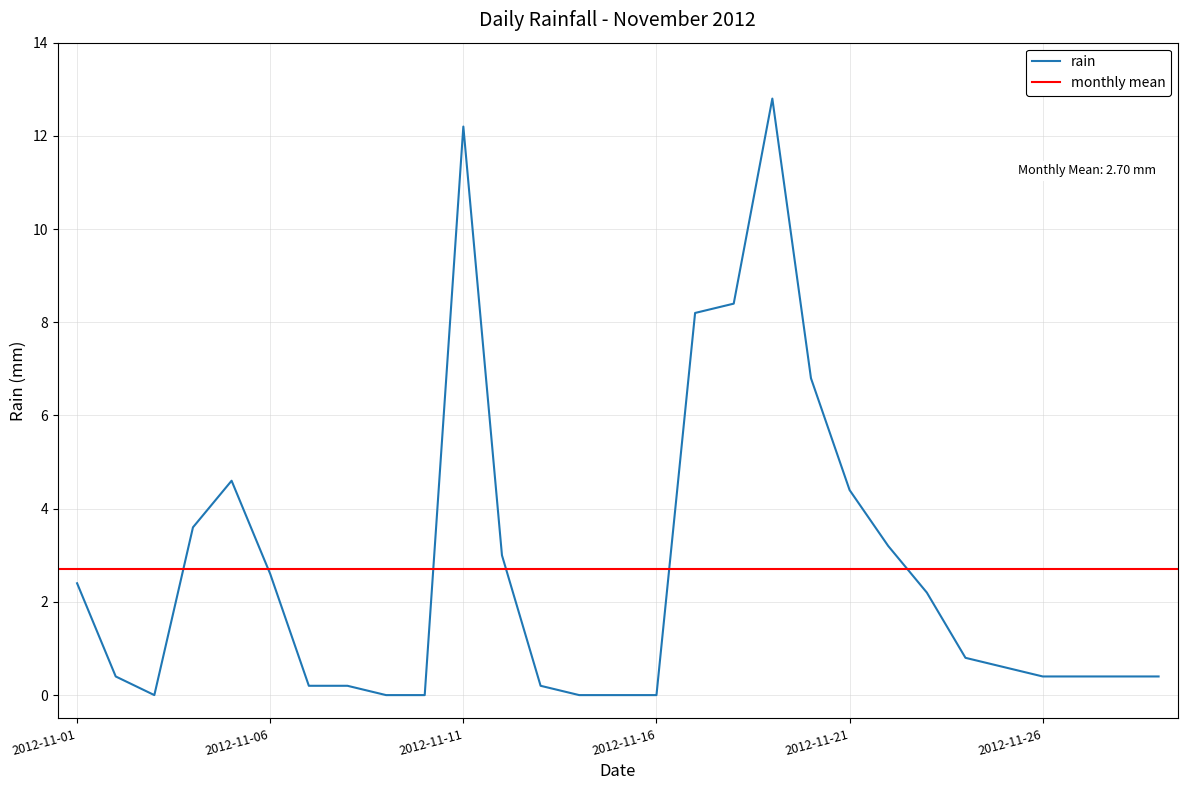

Which has a higher value, 2012-11-23 or 2012-11-19?

2012-11-19